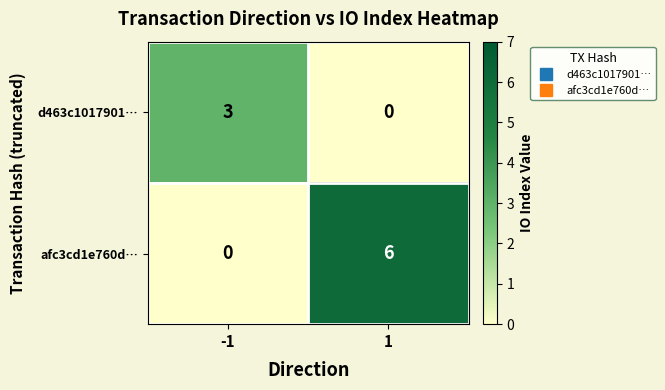

Reading left to right, transcribe all the data shown in this chart.

d463c1017901…: 3	0
afc3cd1e760d…: 0	6